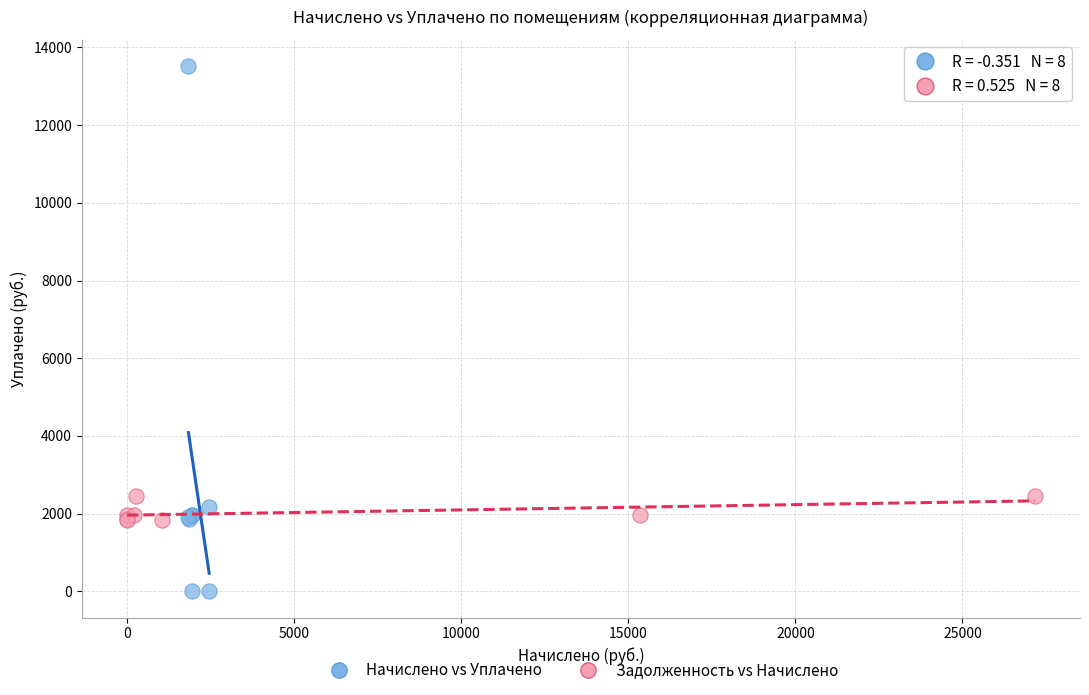

What are all the series names shown in the legend?

Начислено vs Уплачено, Задолженность vs Начислено